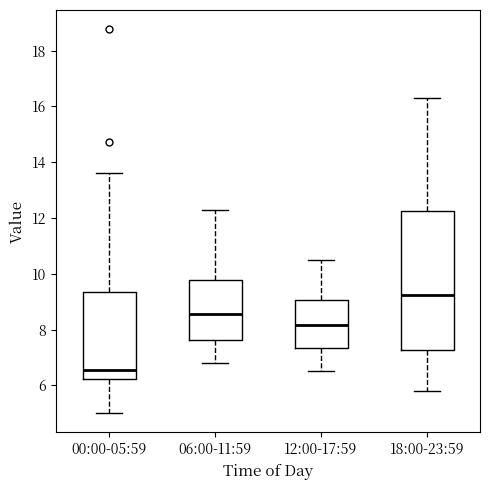

Reading left to right, transcribe this box plot: for each box, give where its median line is, the range the box spans, and where its two whiskers end, as read against the y-axis. The values are not printed on the chart, so give them approximately, as read against the axis.

00:00-05:59: median 6.6, box 6.2 to 9.4, whiskers 5.0 to 13.6
06:00-11:59: median 8.6, box 7.6 to 9.8, whiskers 6.8 to 12.4
12:00-17:59: median 8.2, box 7.4 to 9.0, whiskers 6.6 to 10.6
18:00-23:59: median 9.2, box 7.2 to 12.2, whiskers 5.8 to 16.4